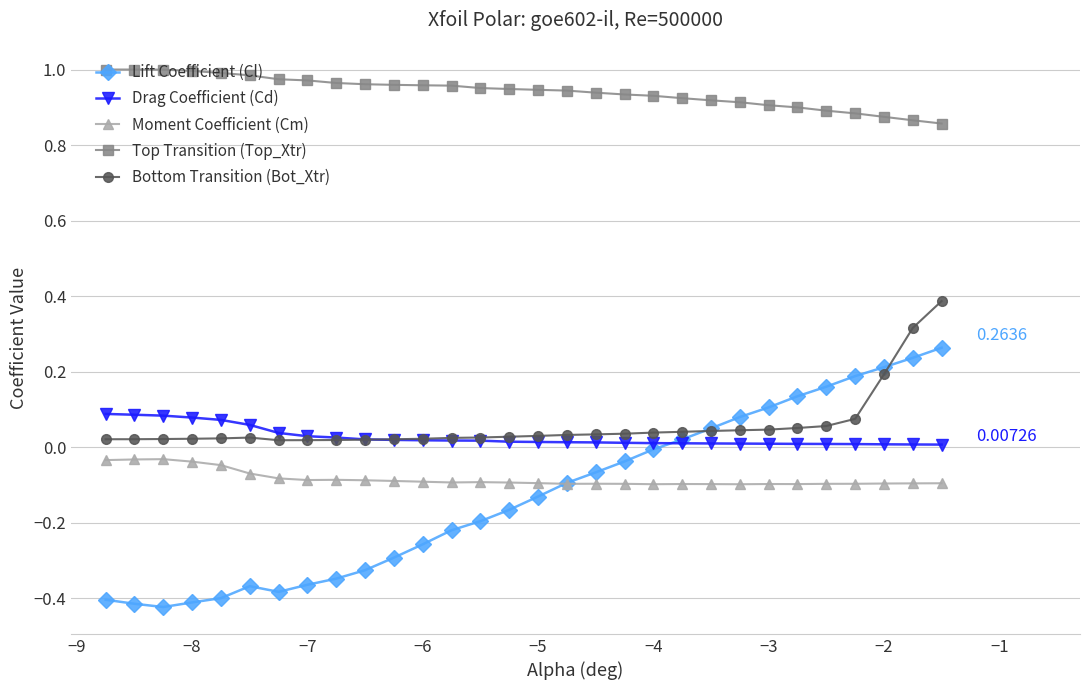

Which series has the largest range (max minus min)?

Lift Coefficient (Cl)